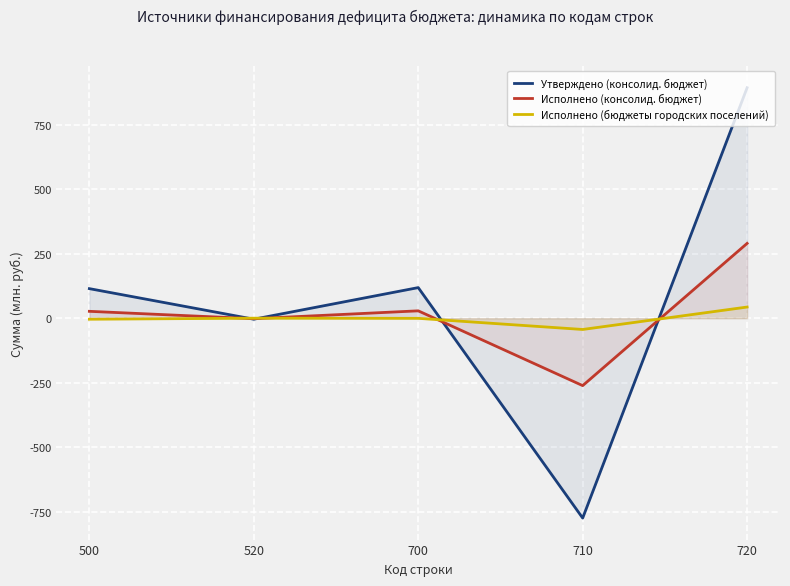

True or false: Утверждено (консолид. бюджет) and Исполнено (бюджеты городских поселений) intersect in this chart.

True